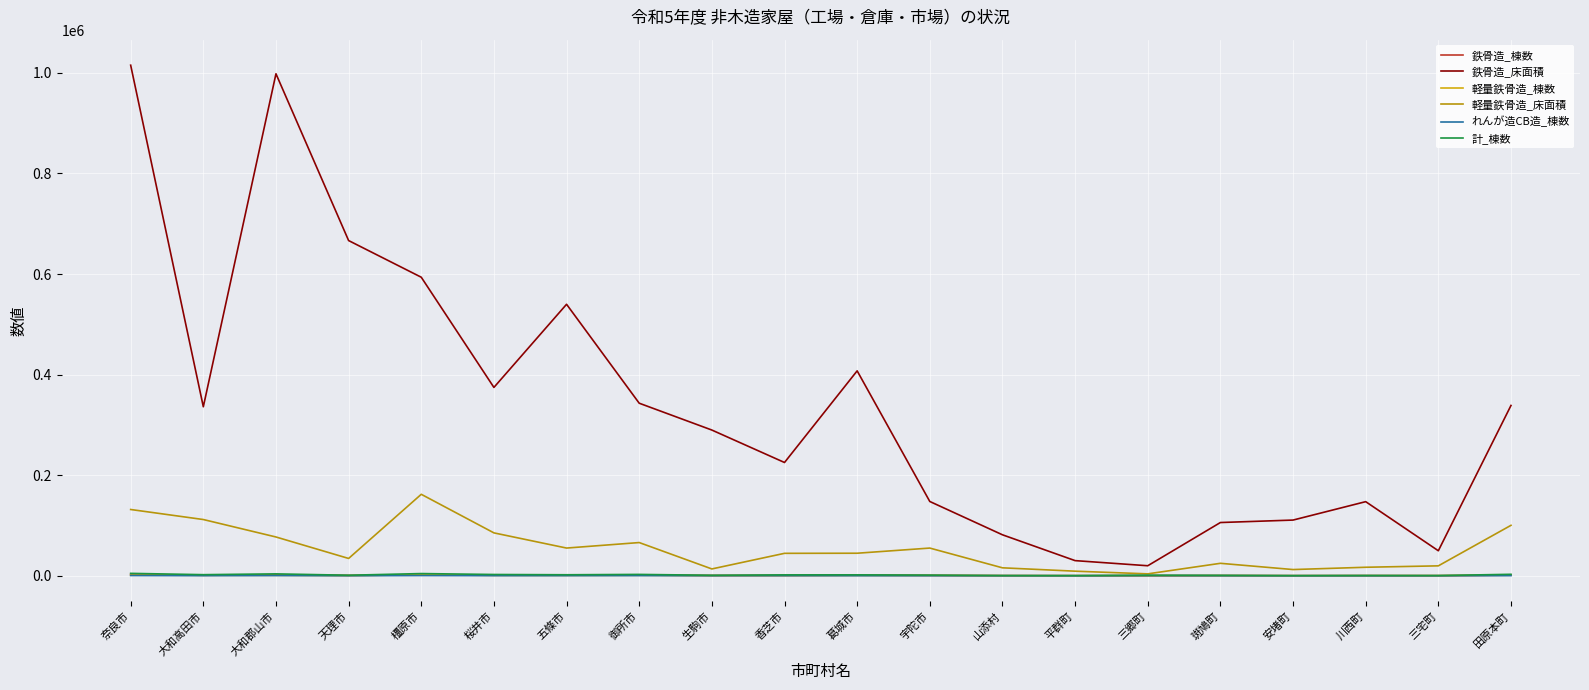

Is it true that 軽量鉄骨造_棟数 equals 414 at 香芝市?

True